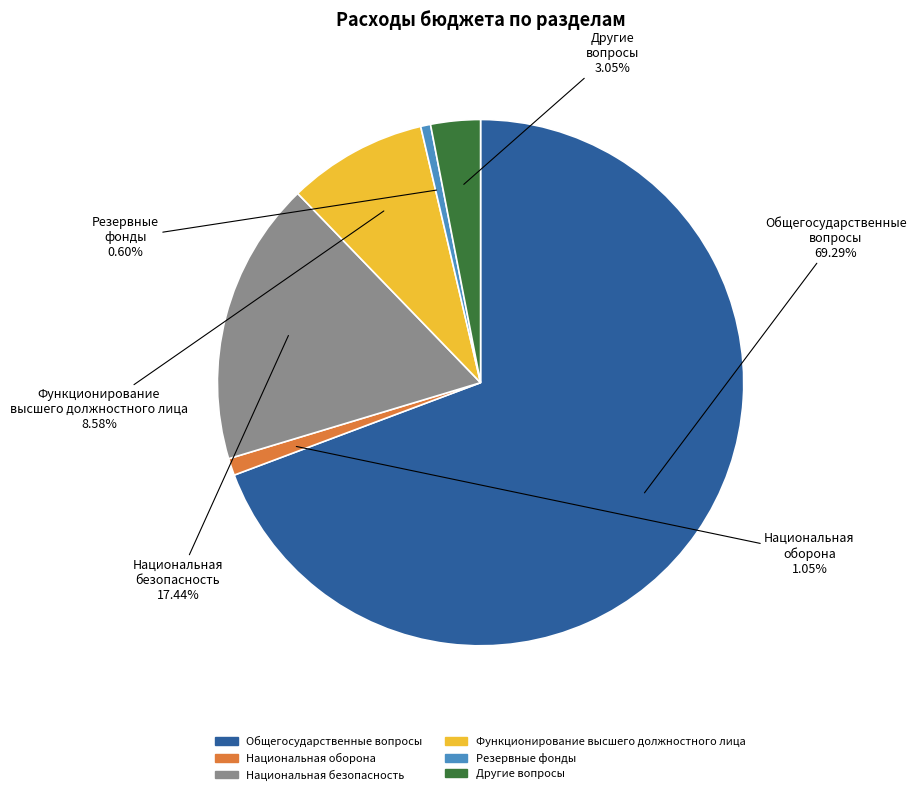

Which slice is the largest?

Общегосударственные вопросы